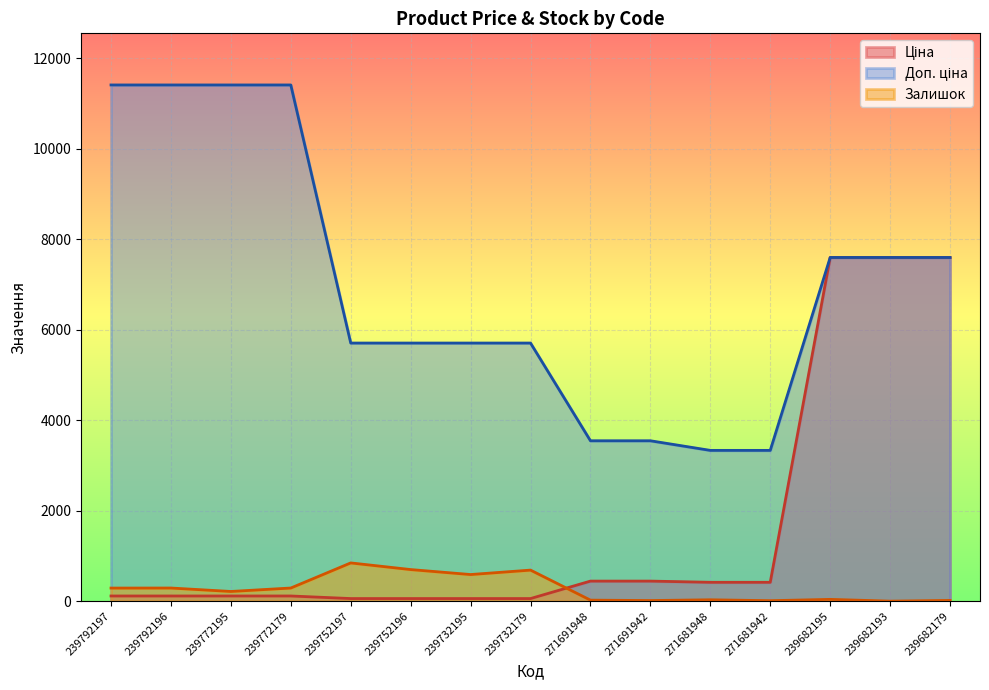

At which category is the sum across all series the highest?

239682195